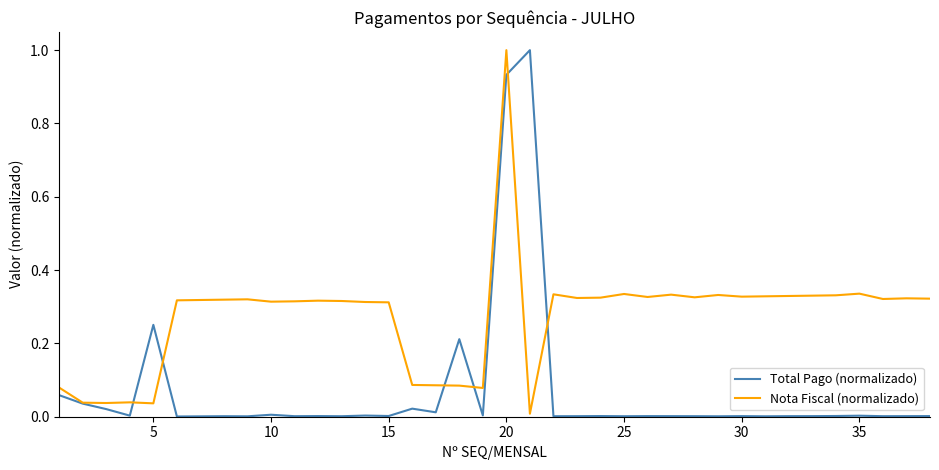

How many distinct data groups are displayed?

2